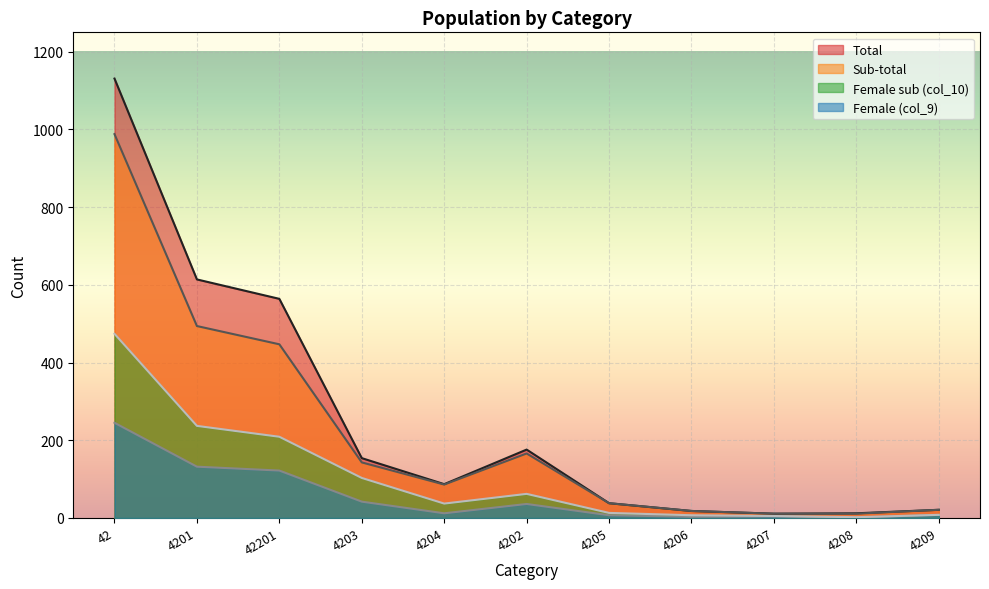

What is the sum of the Female (col_9) values at 4208 and 4203?

43